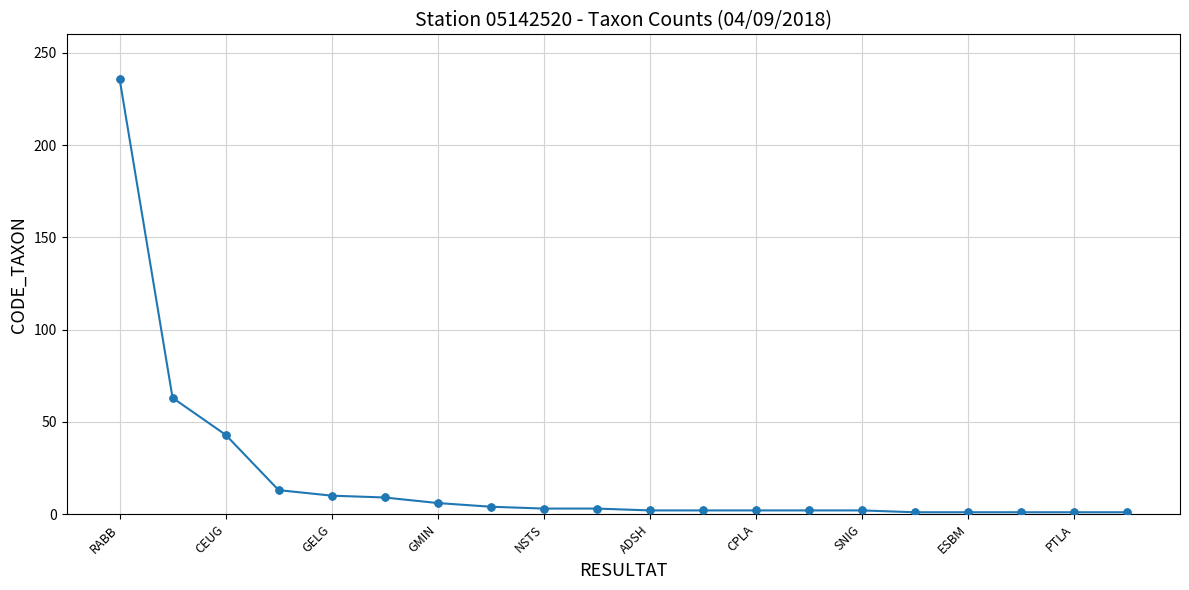

What is the difference between the maximum and second lowest values?

235